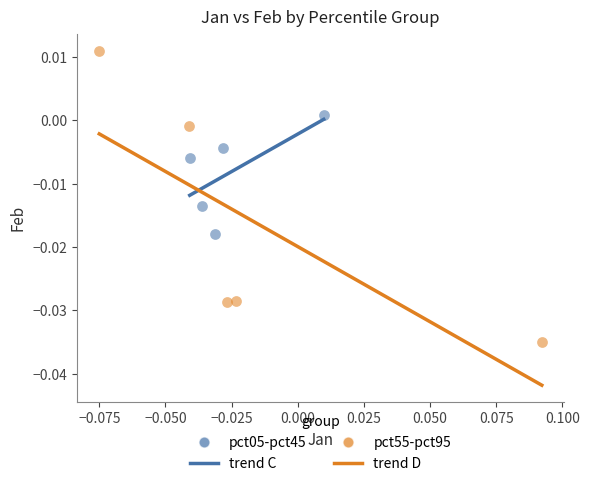

Which series contains the lowest Y value?

pct55-pct95